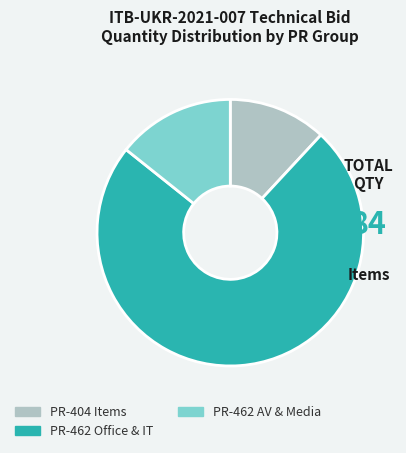

Between PR-462 Office & IT and PR-462 AV & Media, which is larger?

PR-462 Office & IT